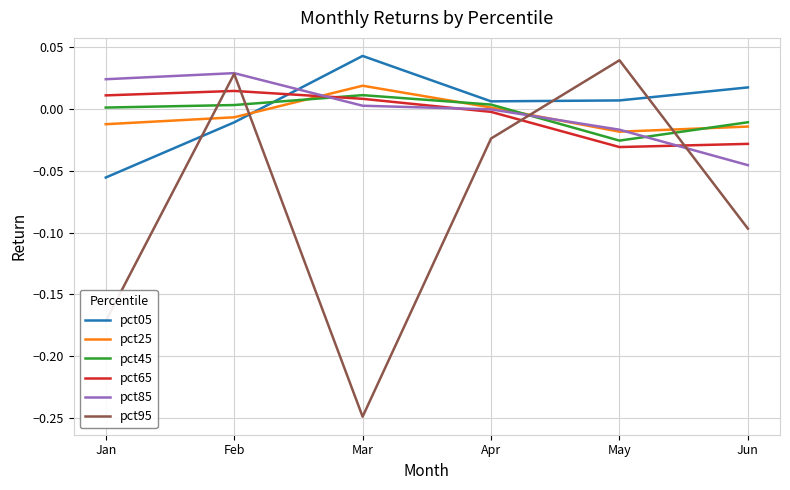

At Jan, list the series in order from smallest to largest.

pct95, pct05, pct25, pct45, pct65, pct85